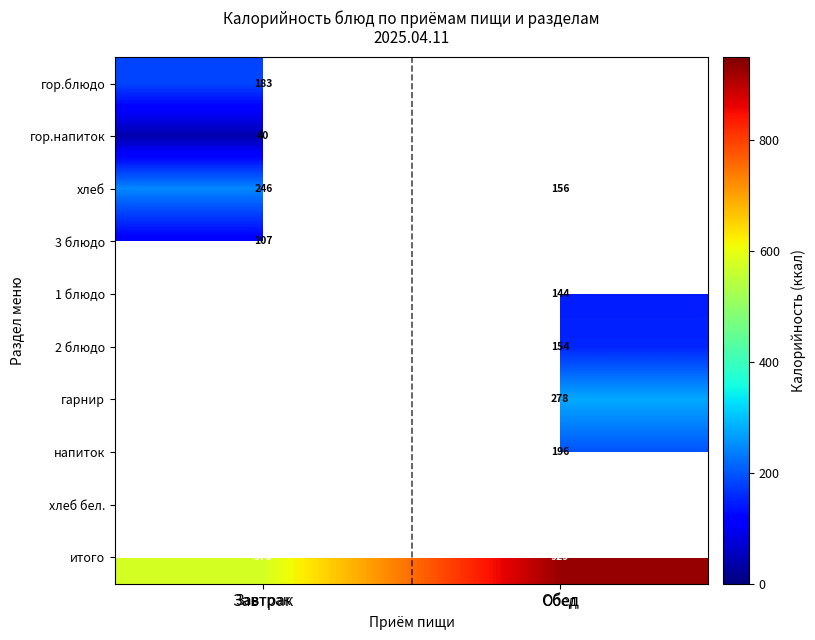

What is the spread (max minus min) of values at Завтрак?

536.5